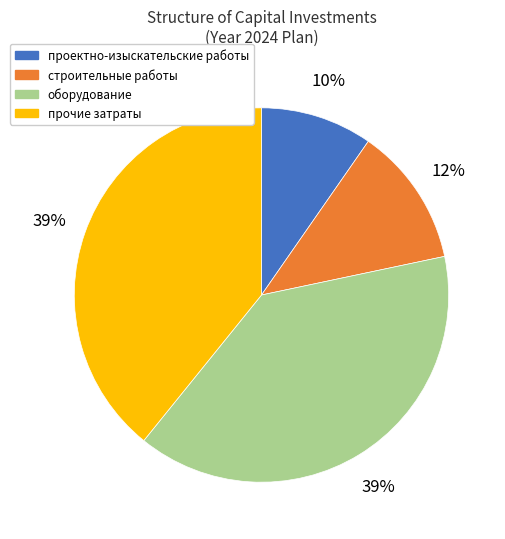

Between проектно-изыскательские работы and строительные работы, which is larger?

строительные работы